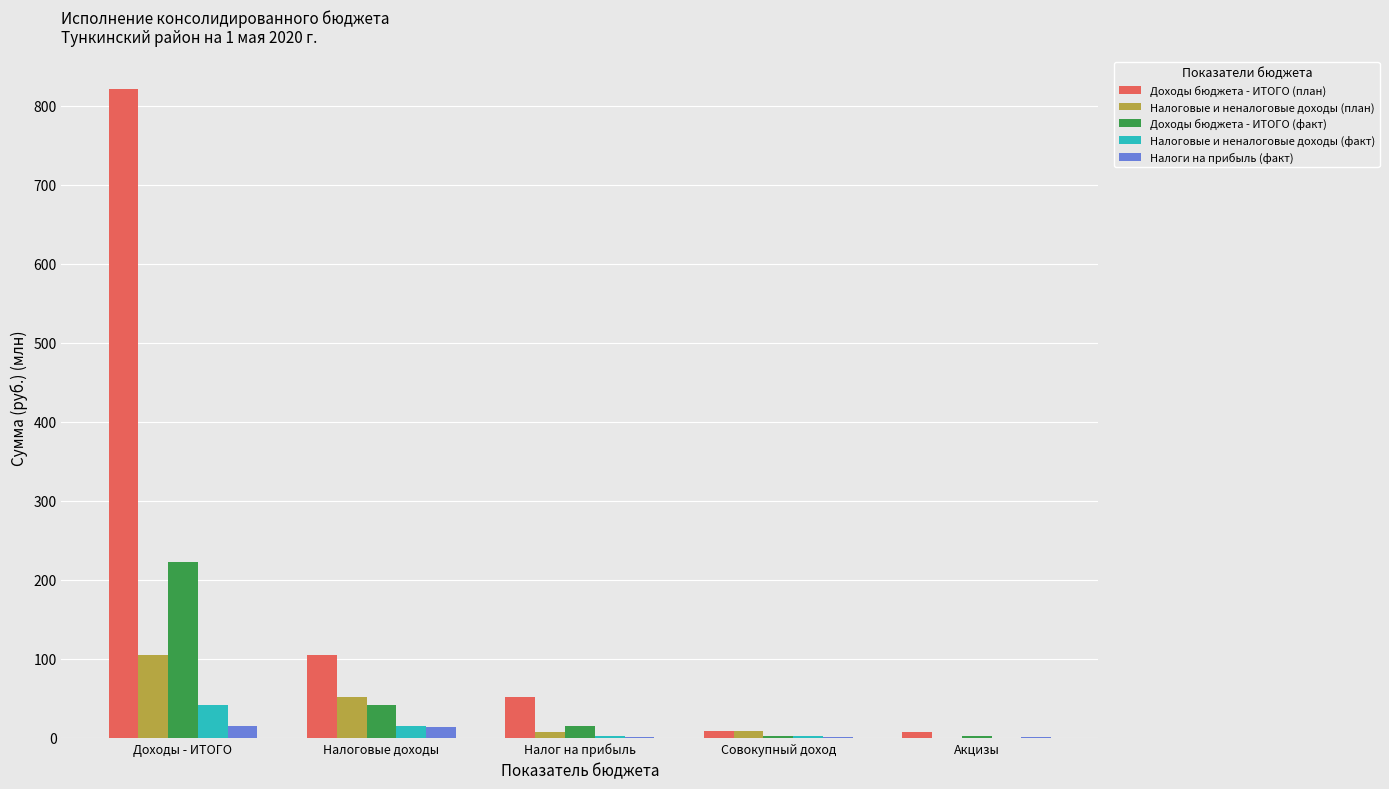

The value of Налоговые и неналоговые доходы (план) at Совокупный доход is 8.9. True or false?

True